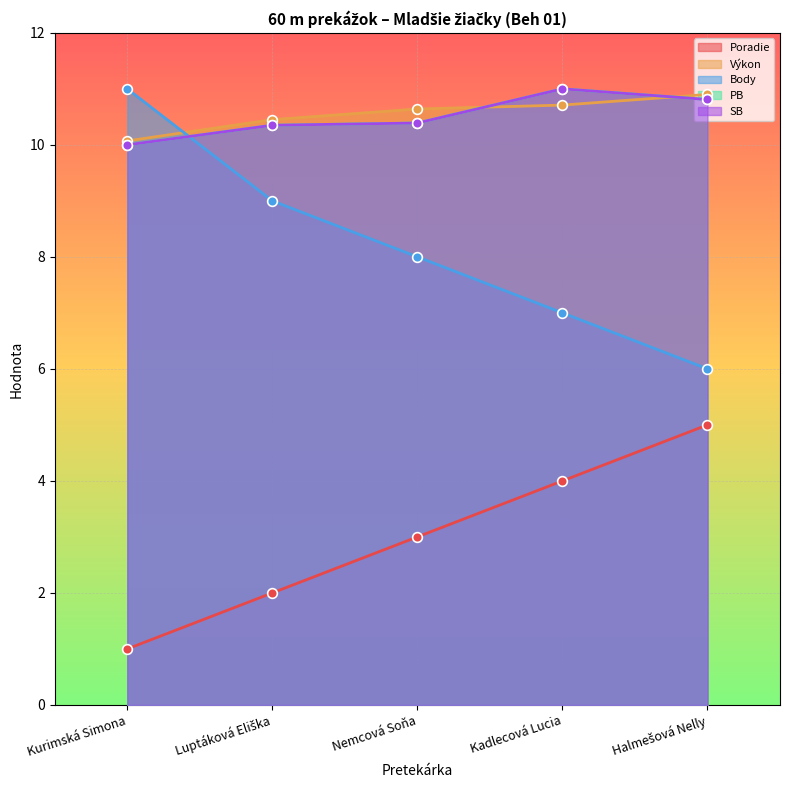

What position from the right is Halmešová Nelly?

1